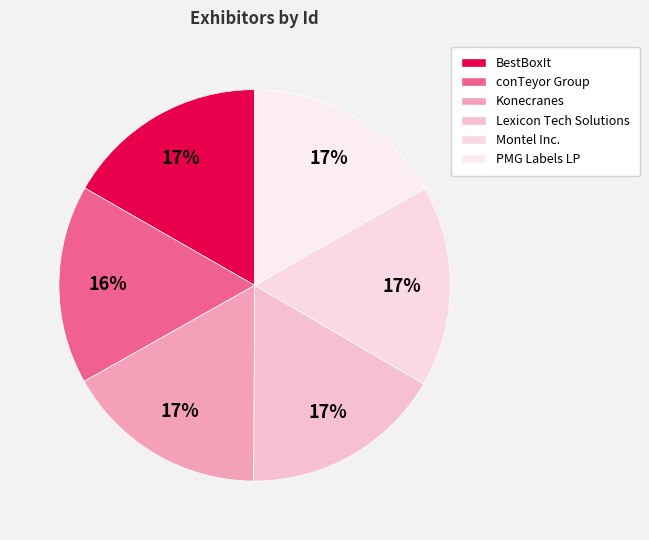

Is it true that PMG Labels LP is 17% of the pie?

True